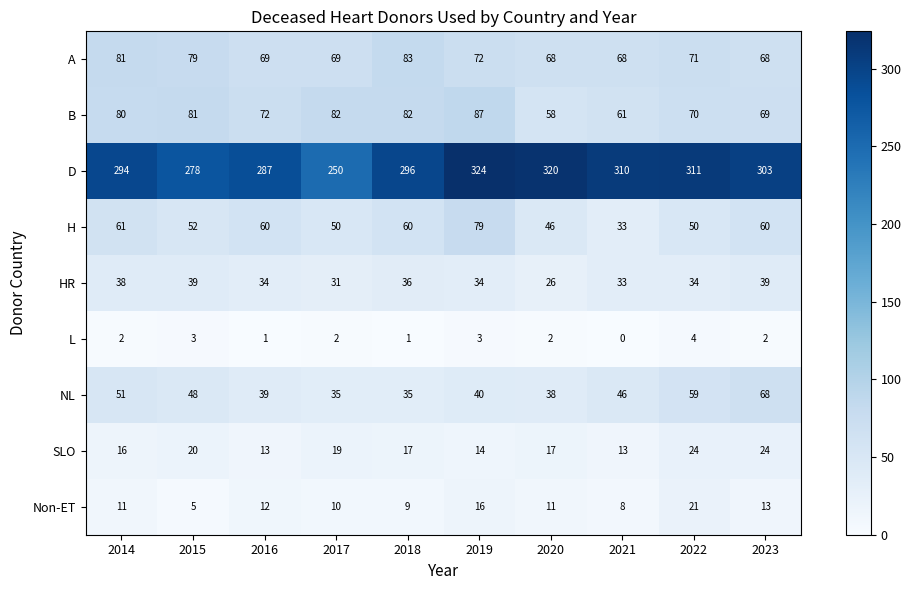

What is the average value of the D series?

297